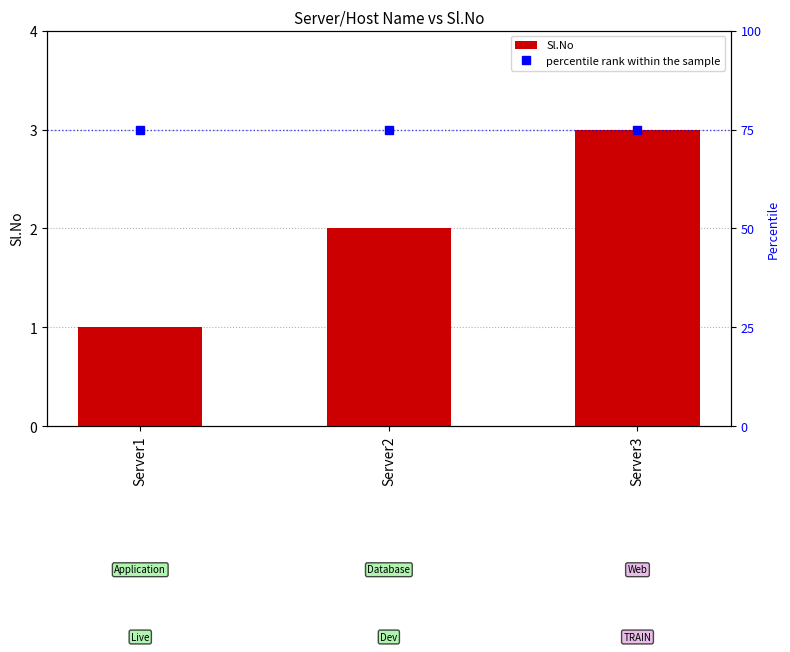

Which series changed the most between Server1 and Server2?

Sl.No